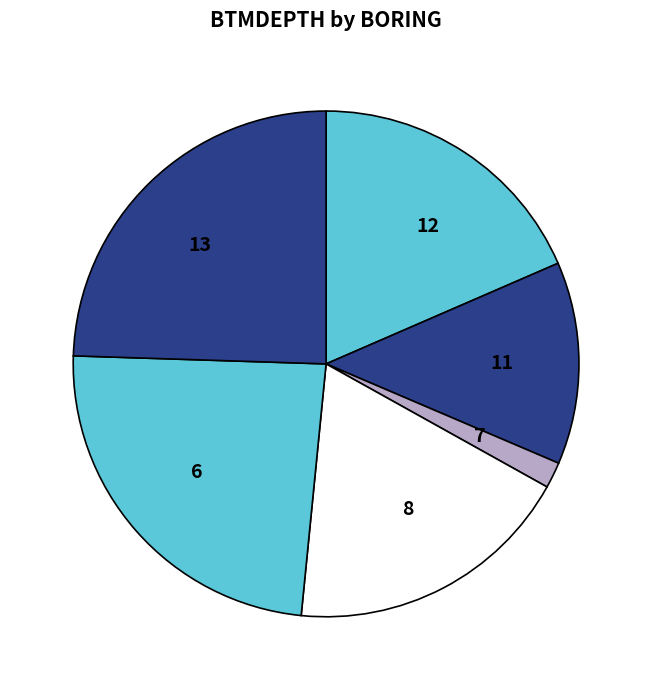

Count the number of slices in the pie.

6